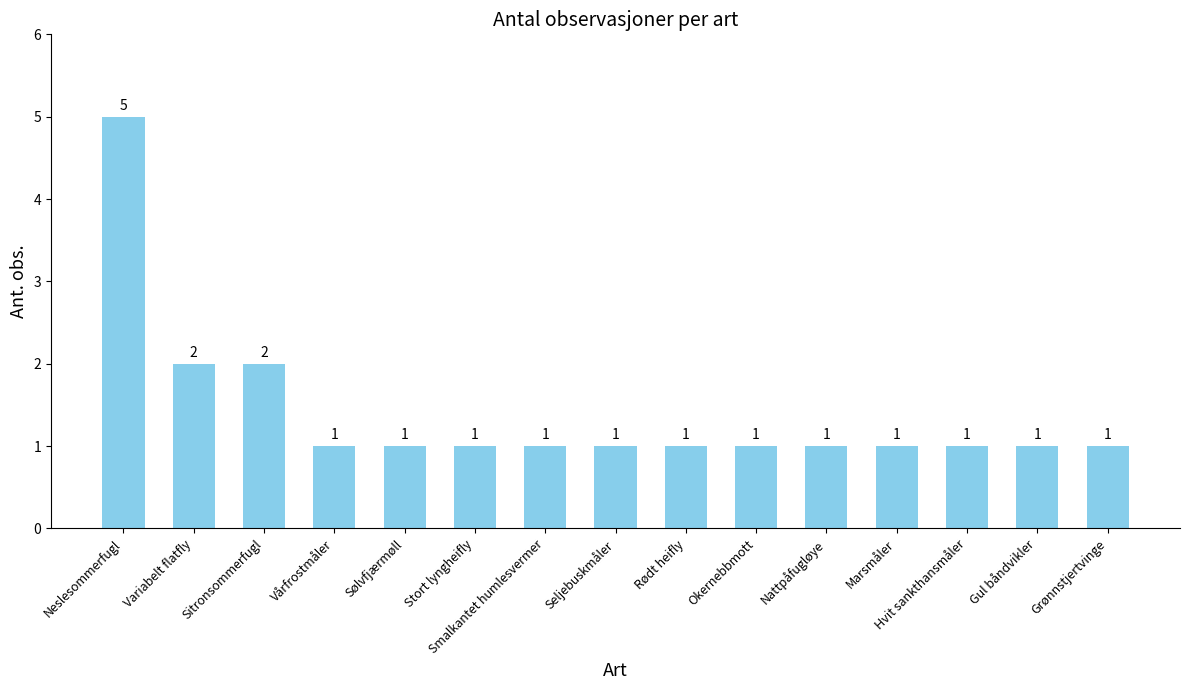

Count the number of data series in this chart.

1